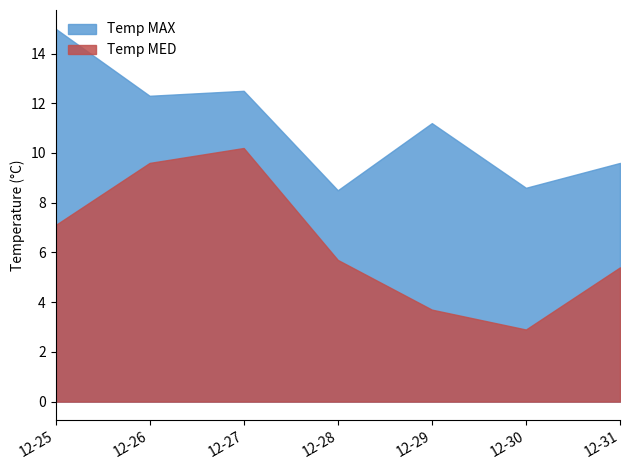

True or false: Temp MAX and Temp MED cross at least once.

False